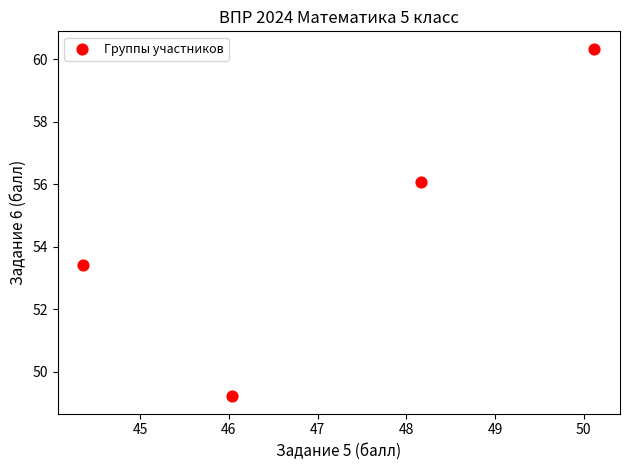

What is the range of X values (max minus min)?

5.8